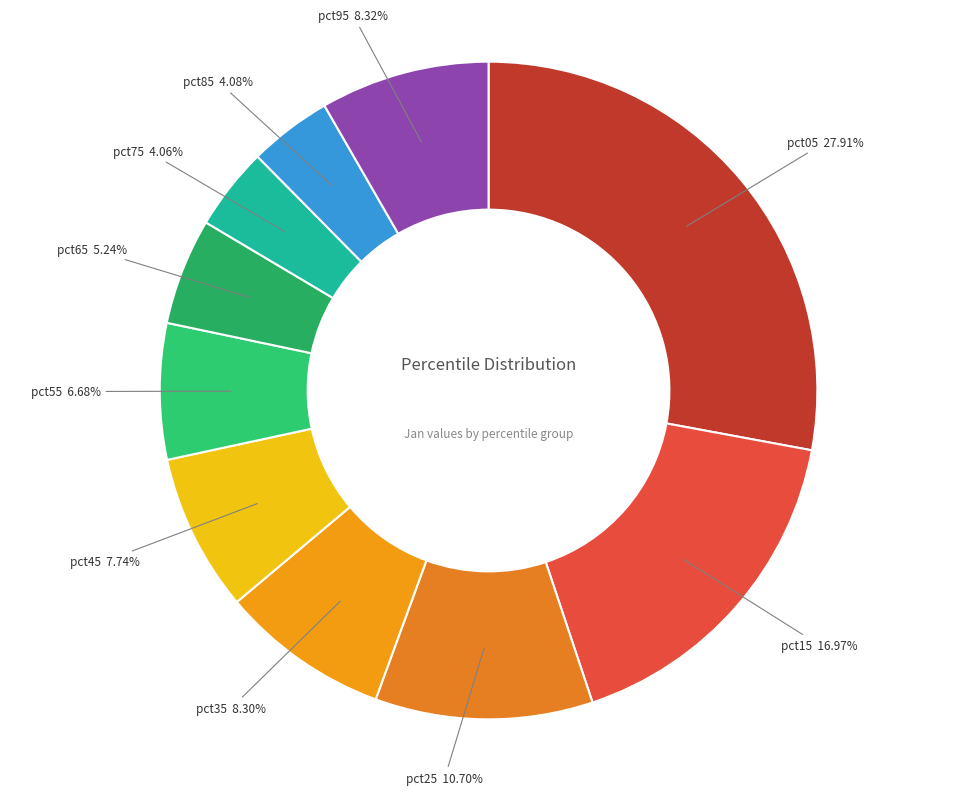

Between pct85 and pct95, which is larger?

pct95